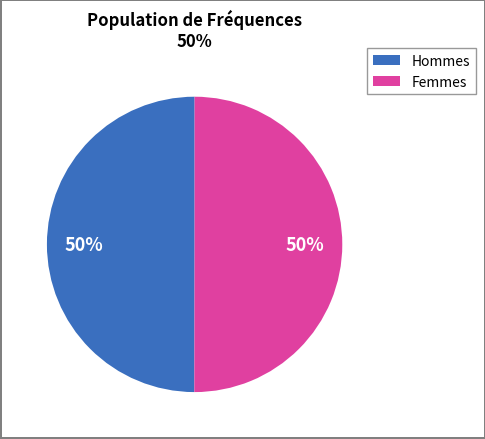

Is the sum of Femmes and Hommes greater than half?

Yes